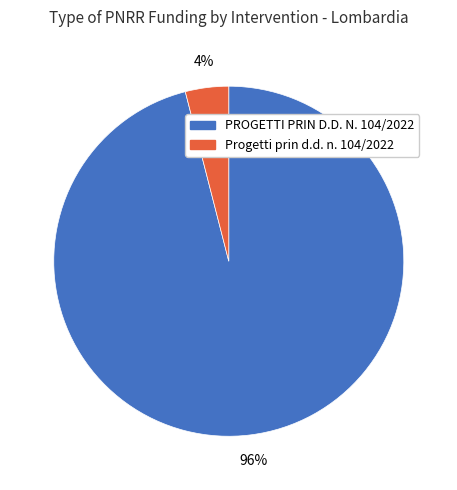

Rank the categories by value from highest to lowest.

PROGETTI PRIN D.D. N. 104/2022, Progetti prin d.d. n. 104/2022